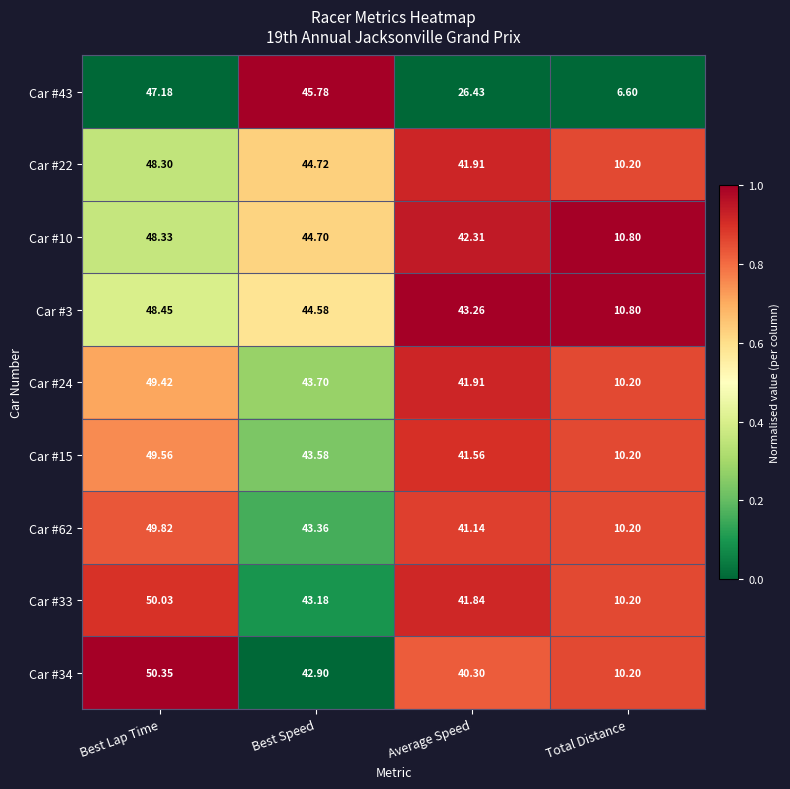

Rank the series by their maximum value, from lowest to highest.

Car #43, Car #22, Car #10, Car #3, Car #24, Car #15, Car #62, Car #33, Car #34